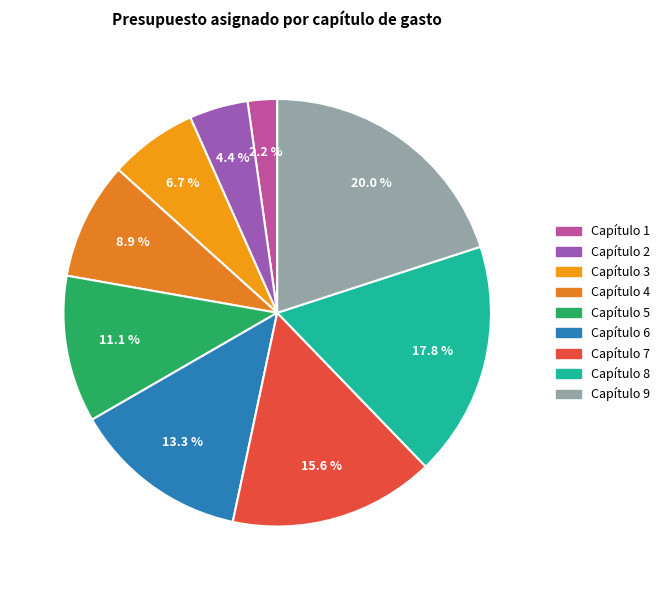

Does Capítulo 3 account for over 50% of the chart?

No